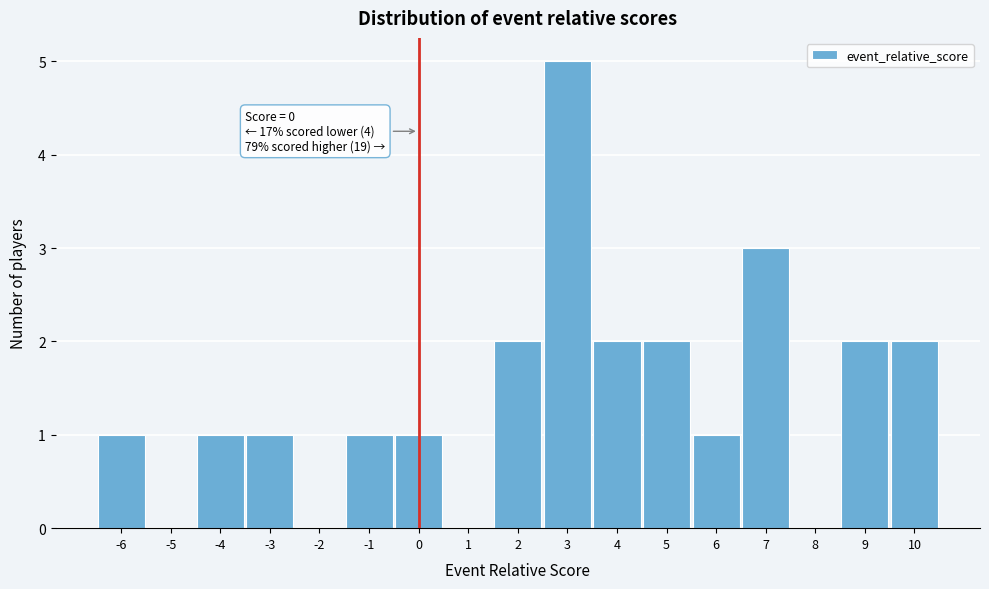

Which range on the x-axis has the tallest bar?

2.5 to 3.5